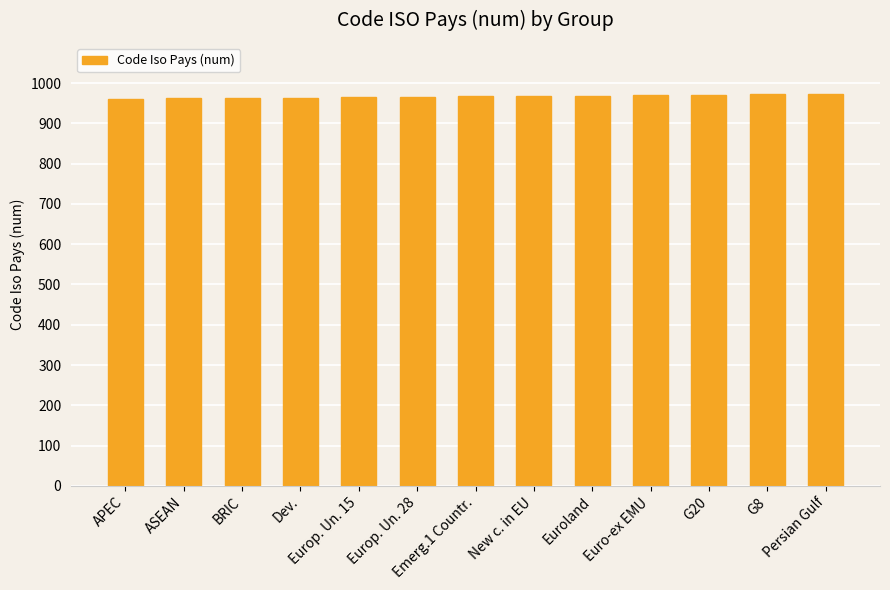

What is the label of the 8th bar from the right?

Europ. Un. 28